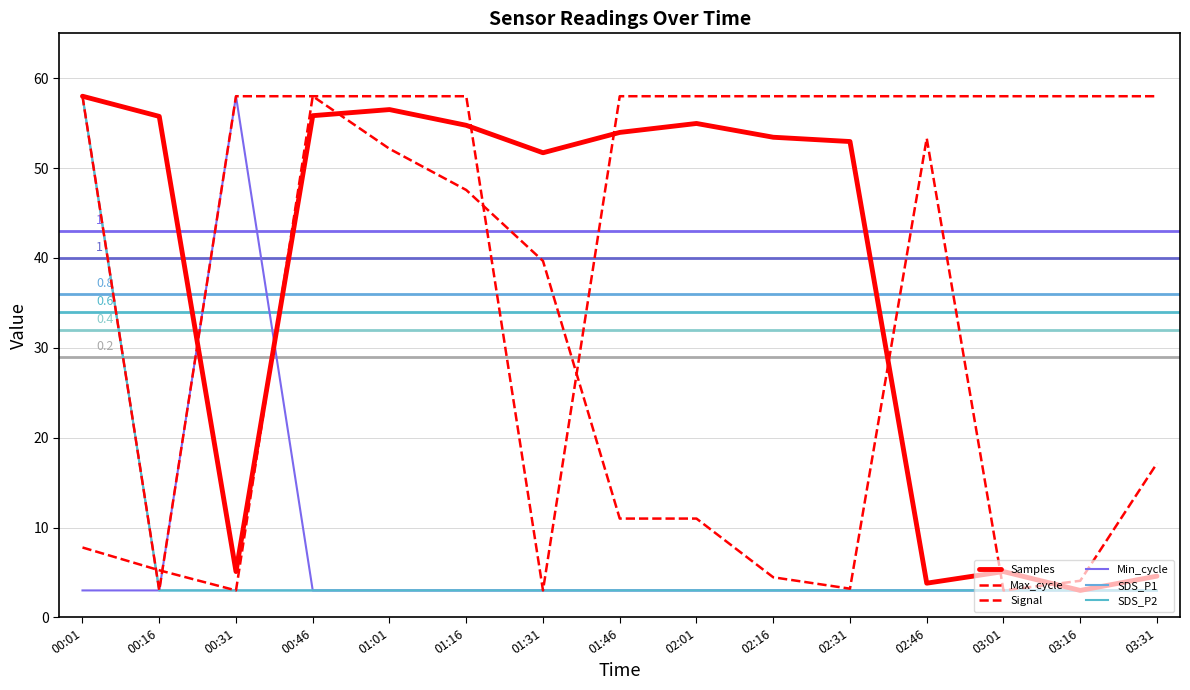

Is this an area chart (filled region under the line)?

No